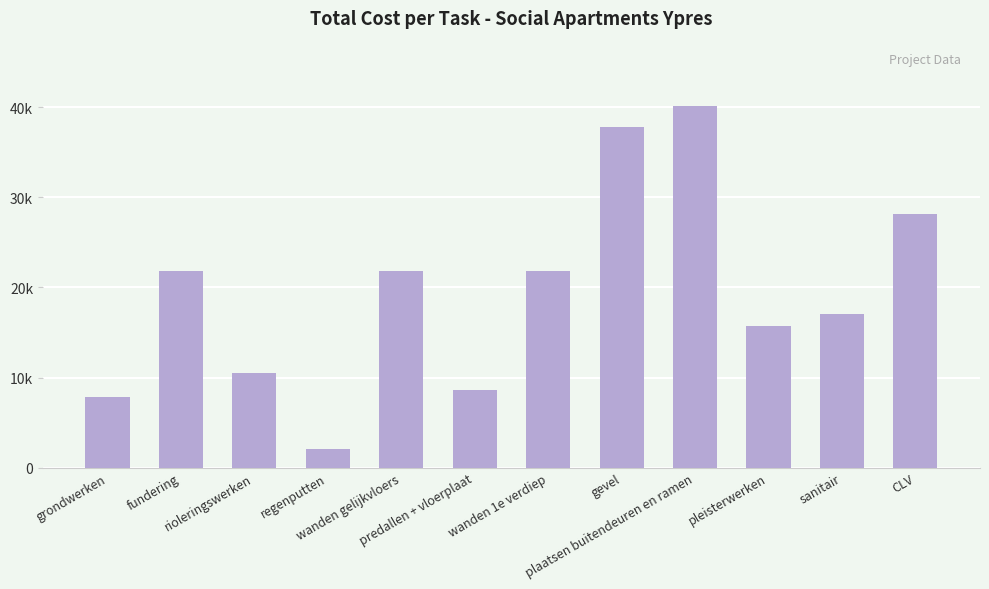

Are the bars horizontal?

No